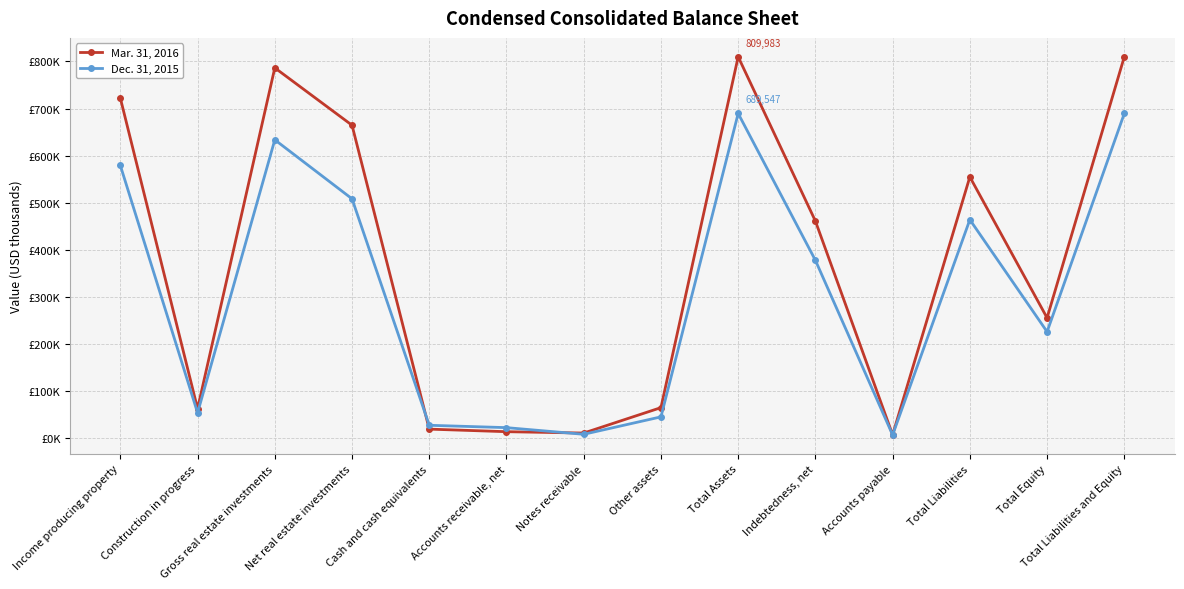

At how many categories does at least one series exceed 543371?

6